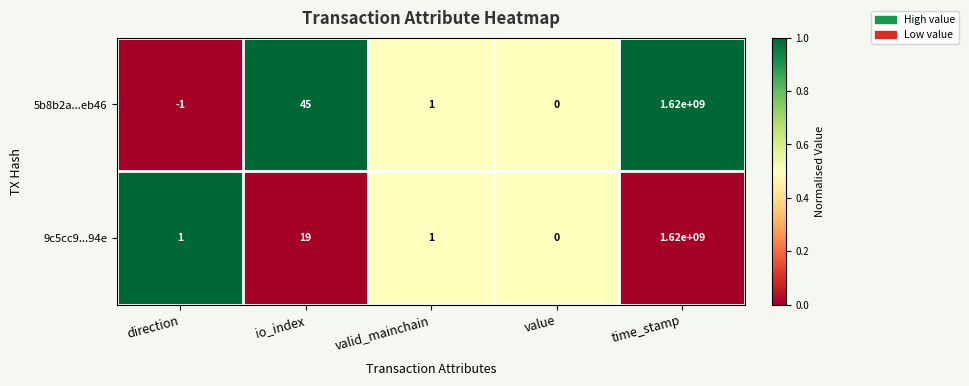

How many distinct data groups are displayed?

2